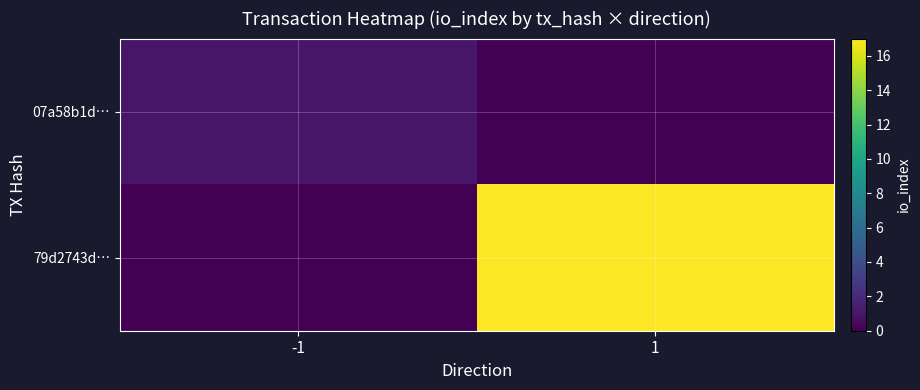

At which category is the sum across all series the highest?

1